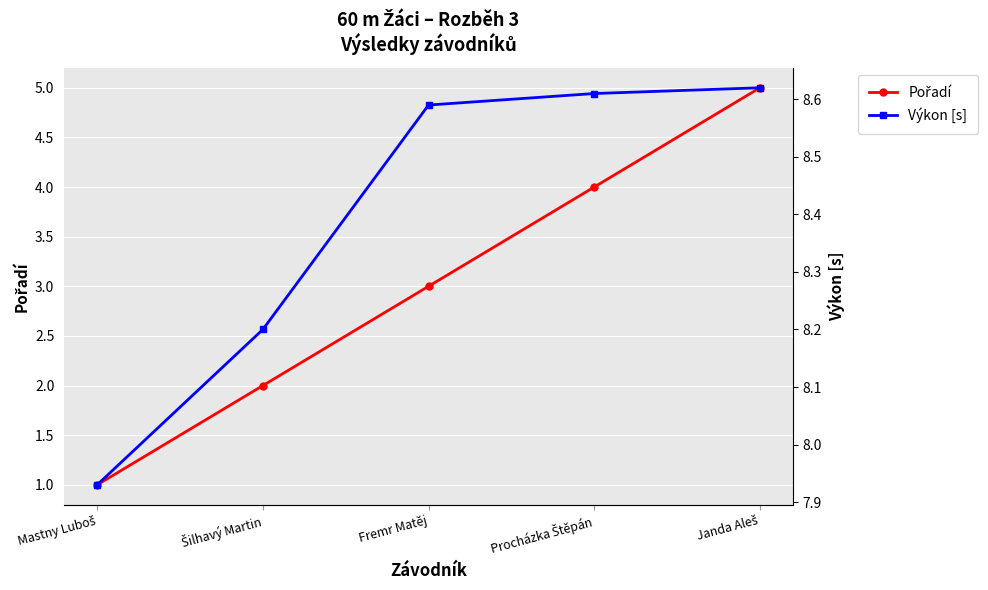

Is this an area chart (filled region under the line)?

No